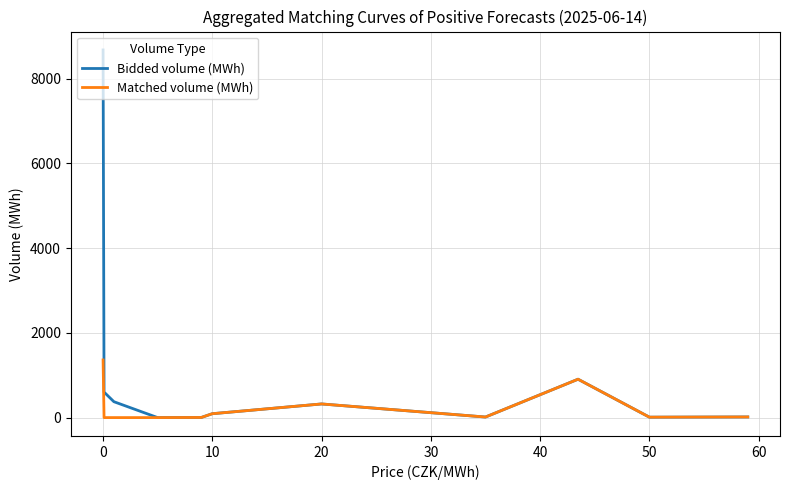

Which series has the largest range (max minus min)?

Bidded volume (MWh)